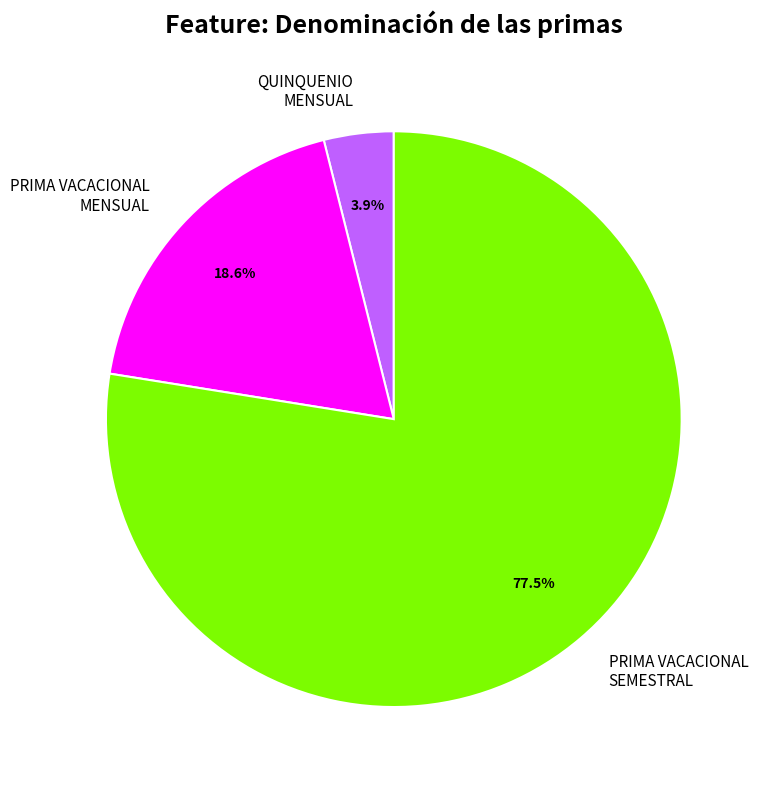

Does QUINQUENIO MENSUAL represent more than half of the total?

No